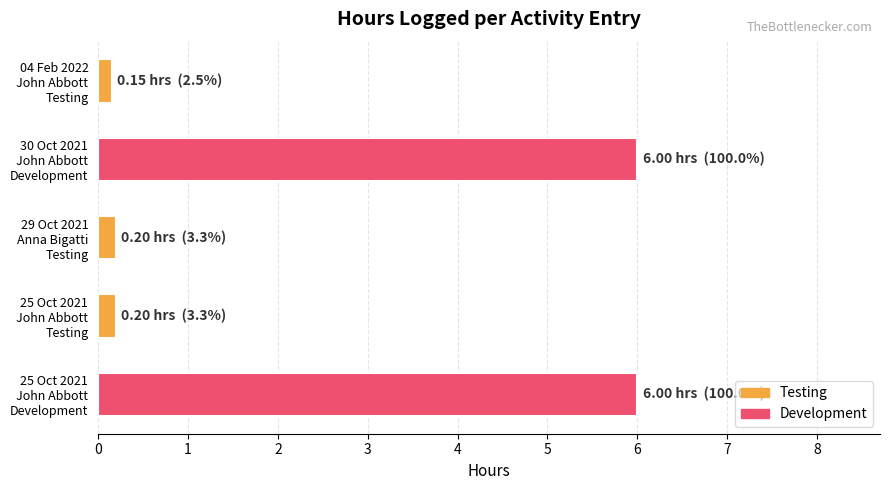

What is the value of the 5th bar from the top?

6.0